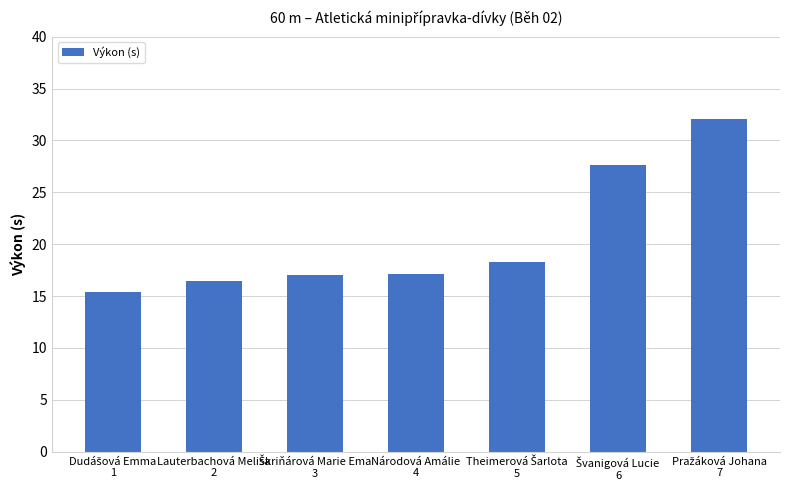

What is the minimum value shown in the chart?

15.4